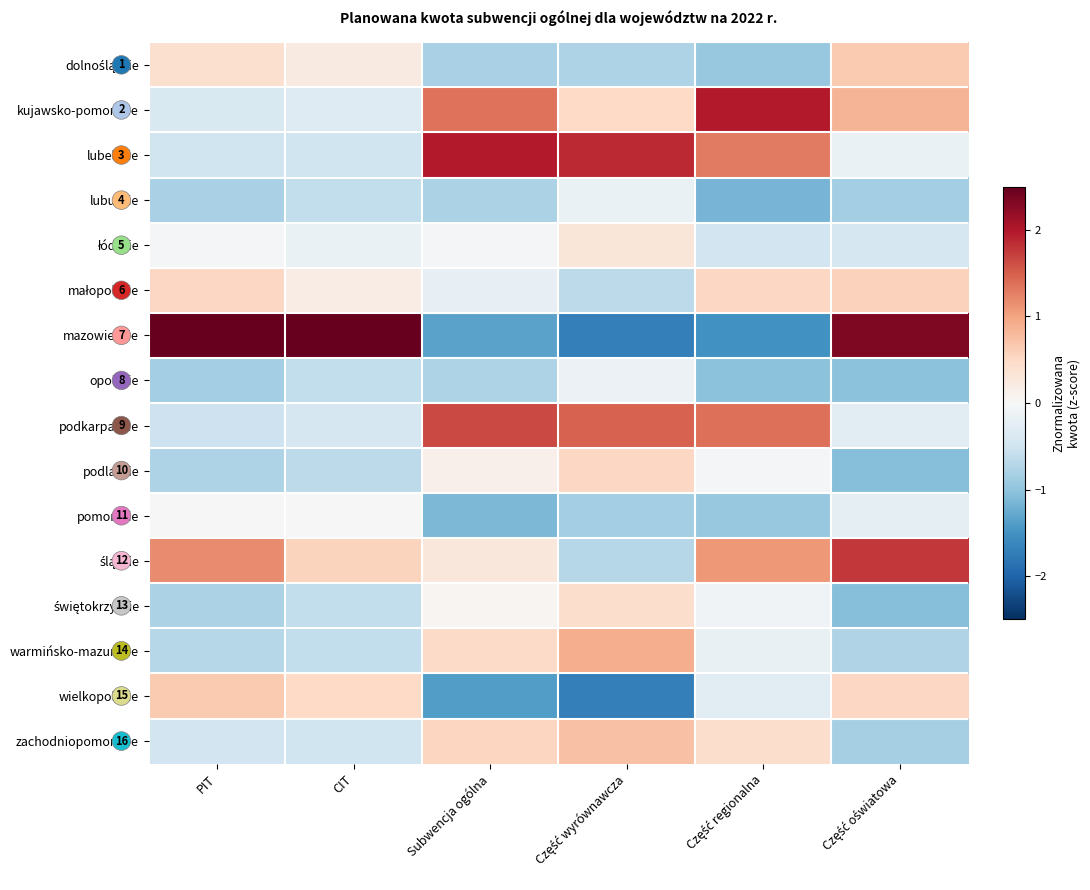

Rank the series by their maximum value, from highest to lowest.

mazowieckie, lubelskie, kujawsko-pomorskie, śląskie, podkarpackie, warmińsko-mazurskie, zachodniopomorskie, dolnośląskie, wielkopolskie, małopolskie, podlaskie, świętokrzyskie, łódzkie, pomorskie, opolskie, lubuskie